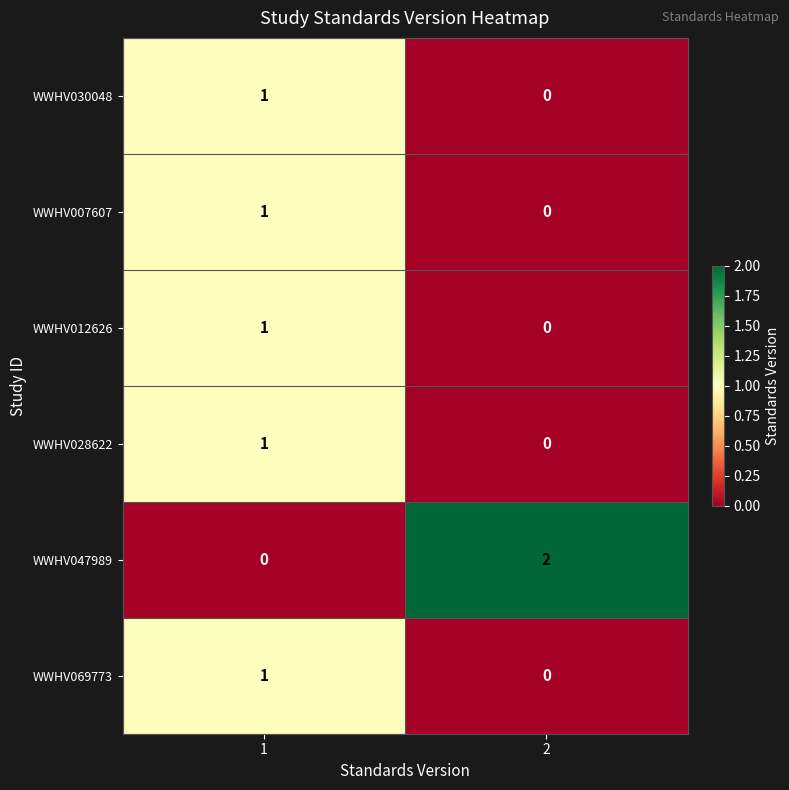

Reading left to right, transcribe all the data shown in this chart.

WWHV030048: 1	0
WWHV007607: 1	0
WWHV012626: 1	0
WWHV028622: 1	0
WWHV047989: 0	2
WWHV069773: 1	0